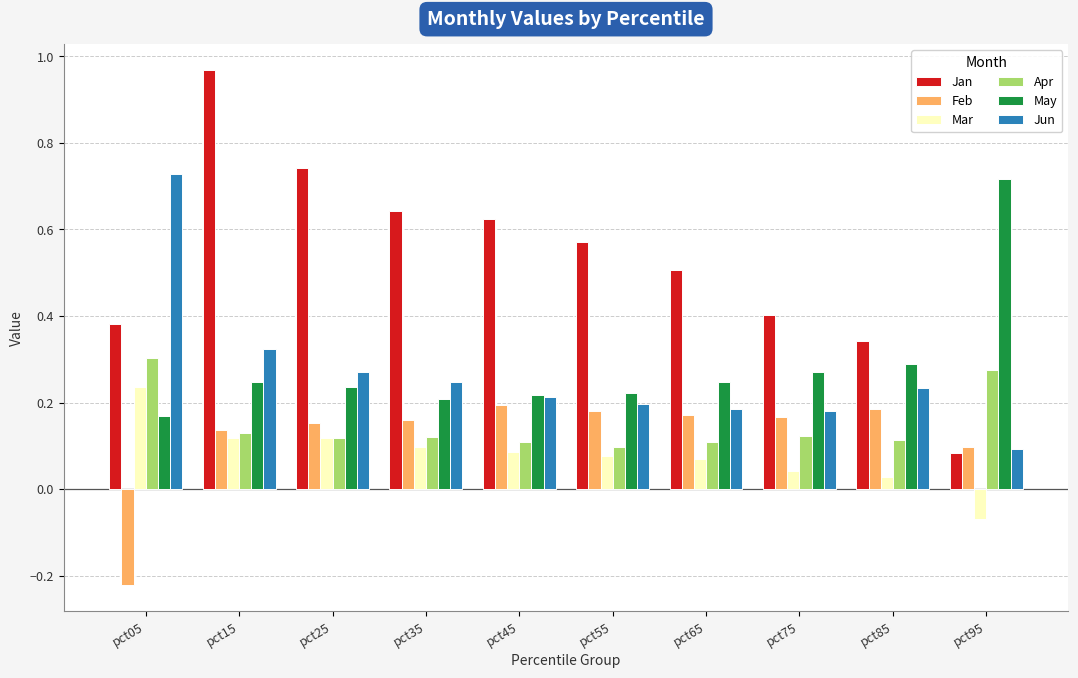

What are all the series names shown in the legend?

Jan, Feb, Mar, Apr, May, Jun